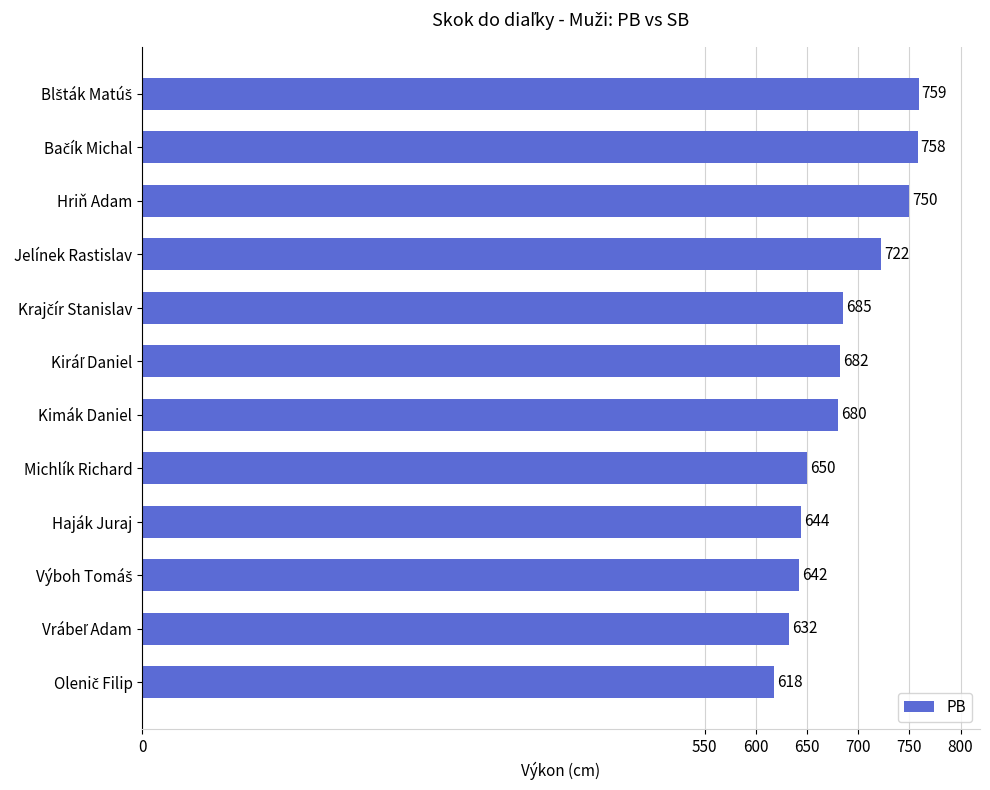

What is the greatest value displayed?

759